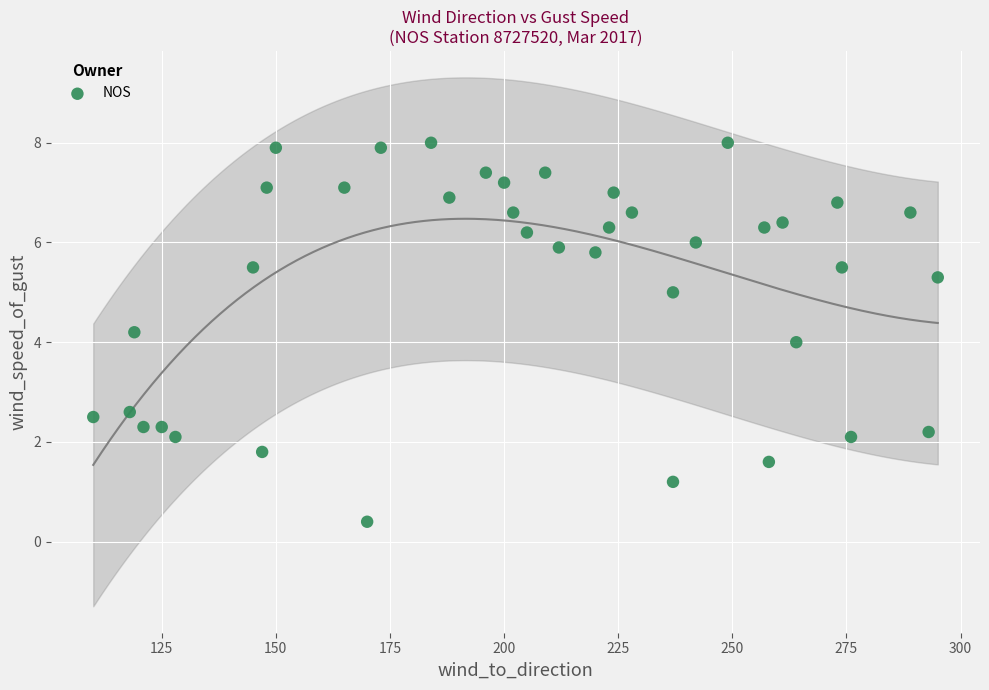

What is the range of X values (max minus min)?

185.0